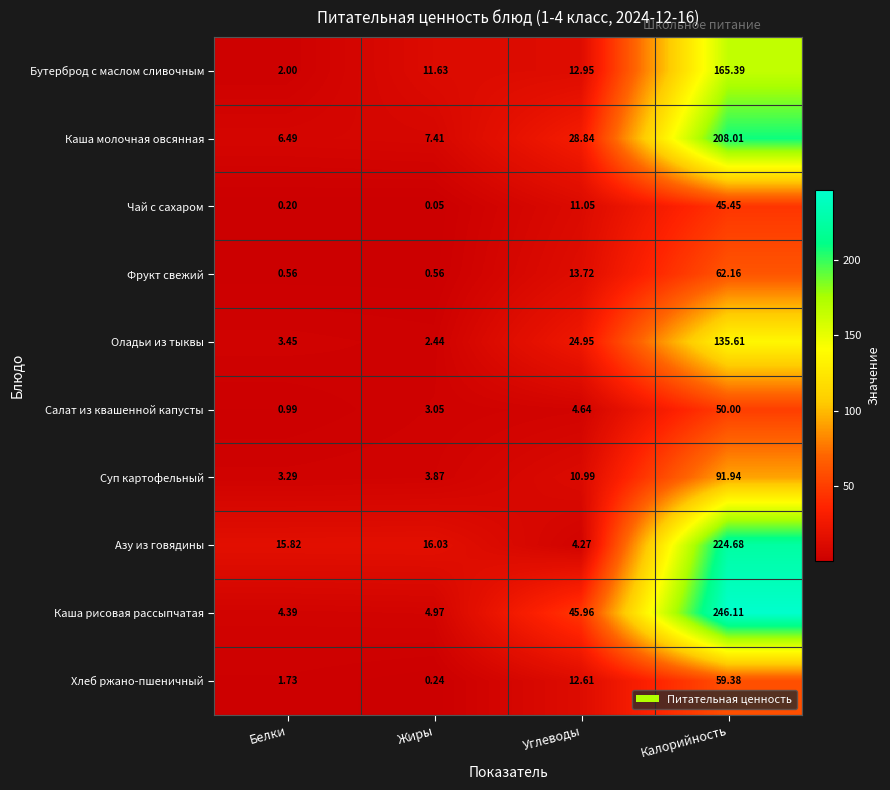

List the series in order of their peak value, highest first.

Каша рисовая рассыпчатая, Азу из говядины, Каша молочная овсянная, Бутерброд с маслом сливочным, Оладьи из тыквы, Суп картофельный, Фрукт свежий, Хлеб ржано-пшеничный, Салат из квашенной капусты, Чай с сахаром